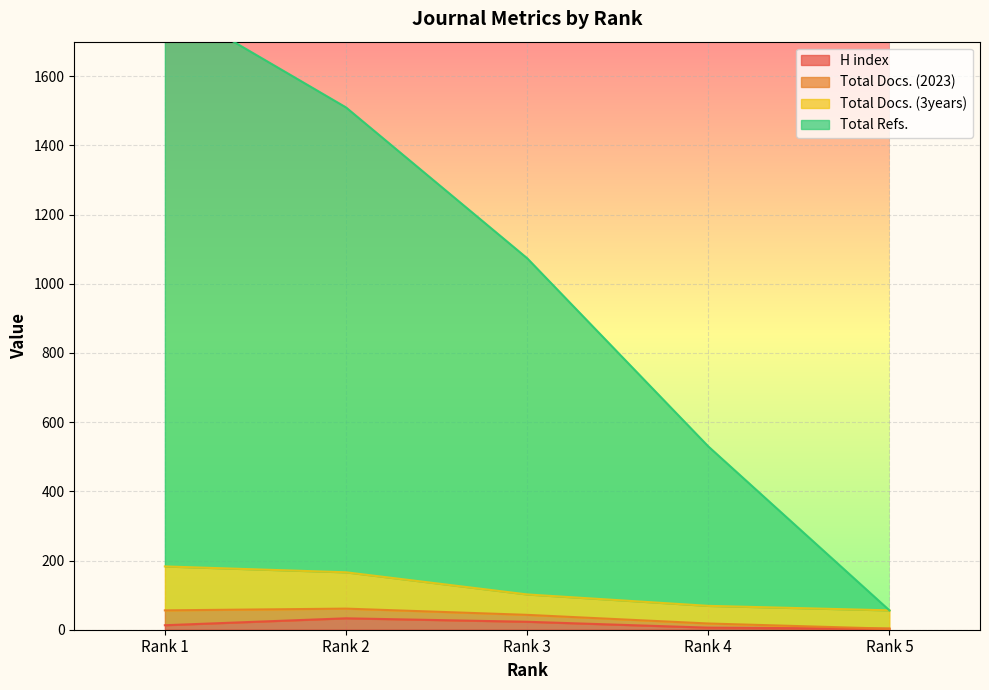

What is the difference between the maximum and minimum values in the Total Refs. series?

1760